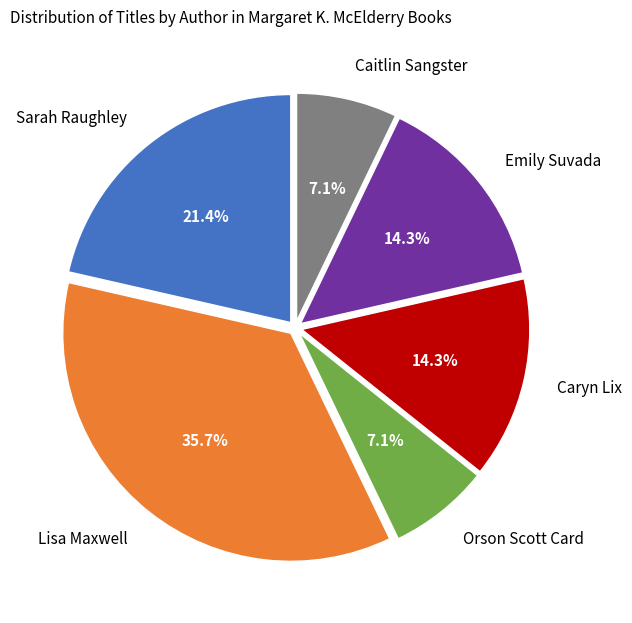

How many slices are in this pie chart?

6